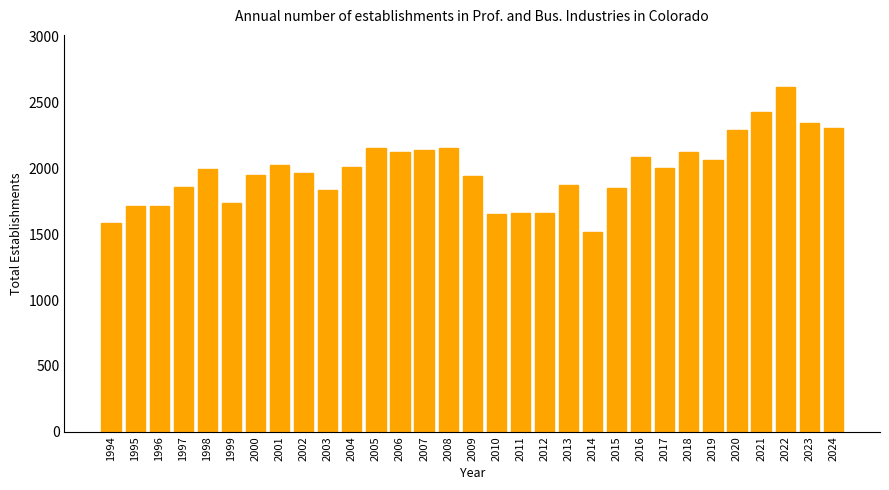

What is the smallest value displayed?

1521